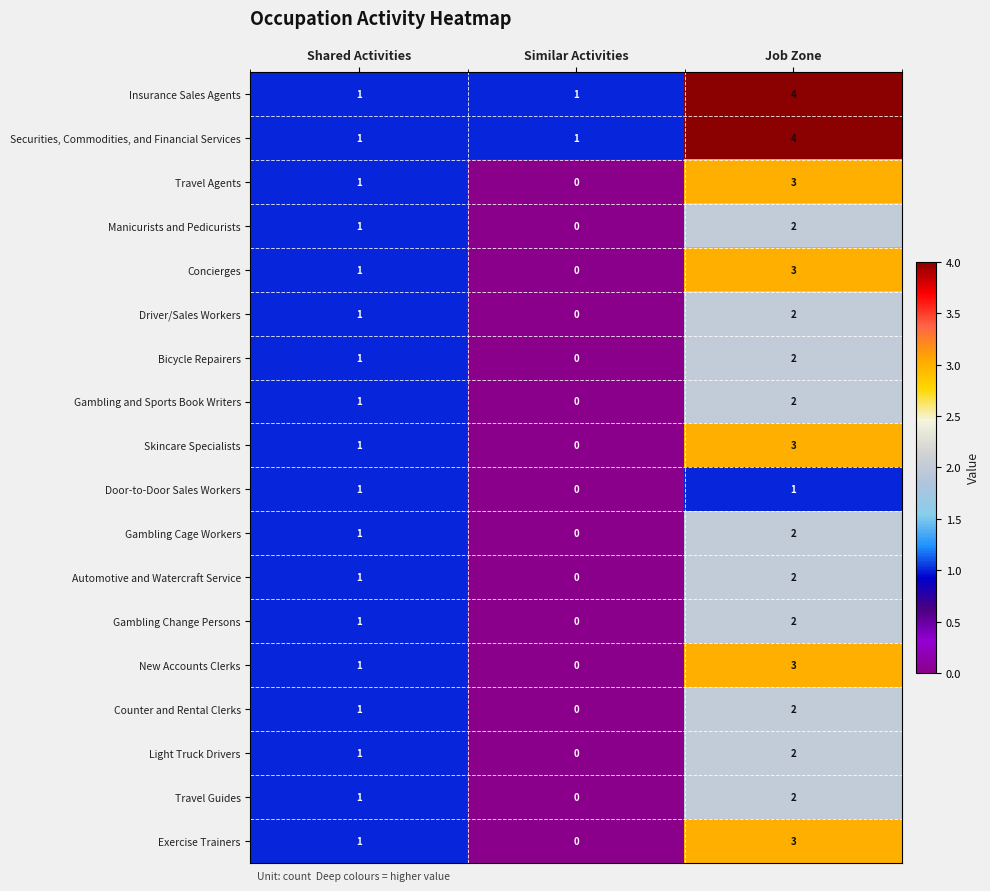

Is it true that Gambling and Sports Book Writers equals 2 at Job Zone?

True